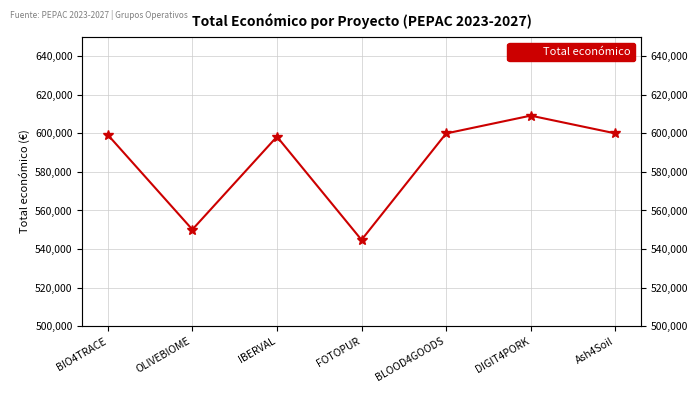

Reading right to left, transcribe all the data shown in this chart.

600000	609206	599960	544746	598303	550111	599262